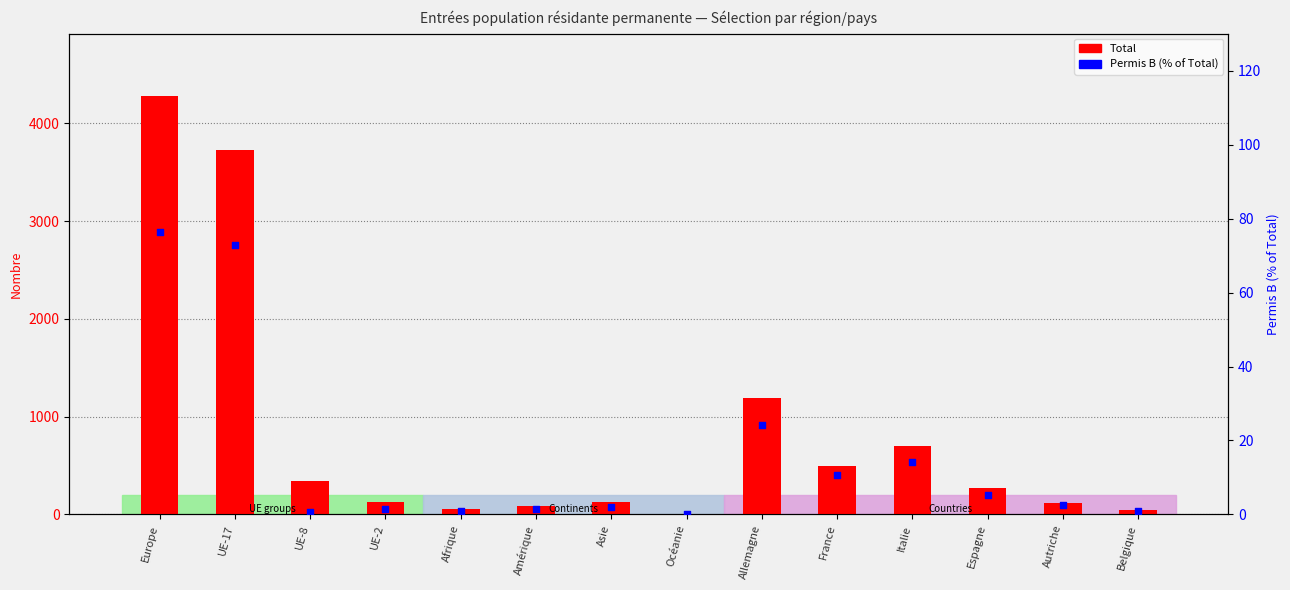

At how many categories does at least one series exceed 3158?

2